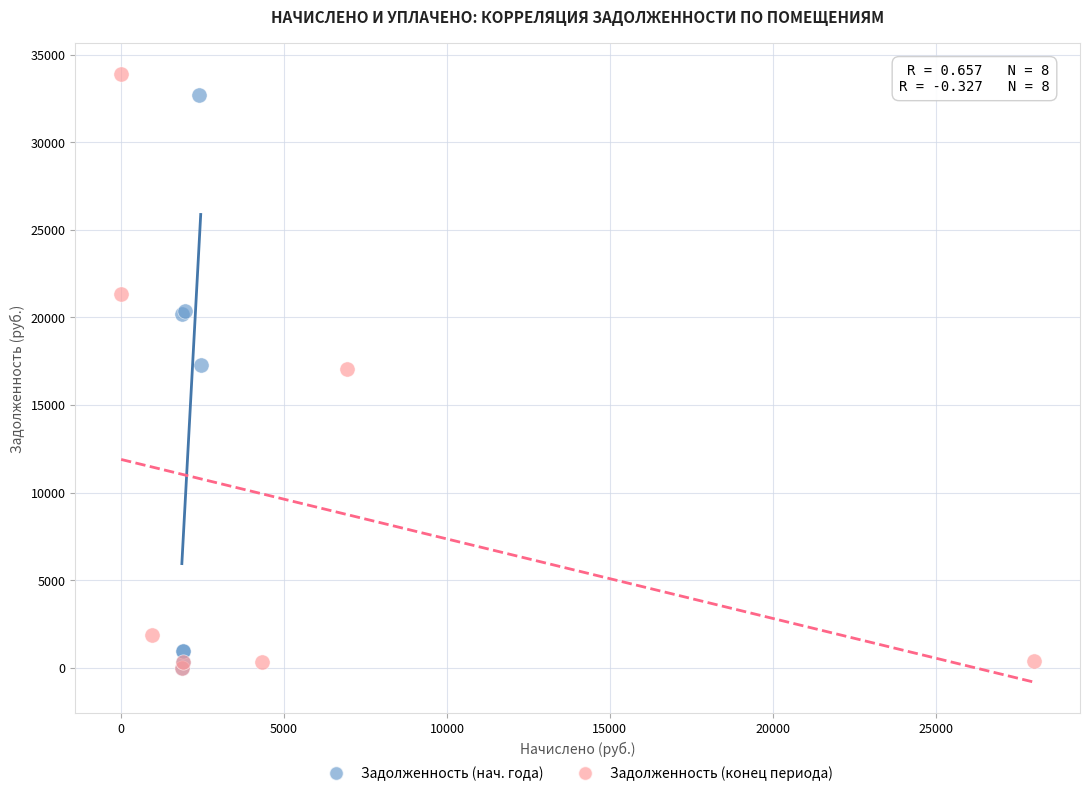

Which series has the widest spread of Y values?

Задолженность (конец периода)